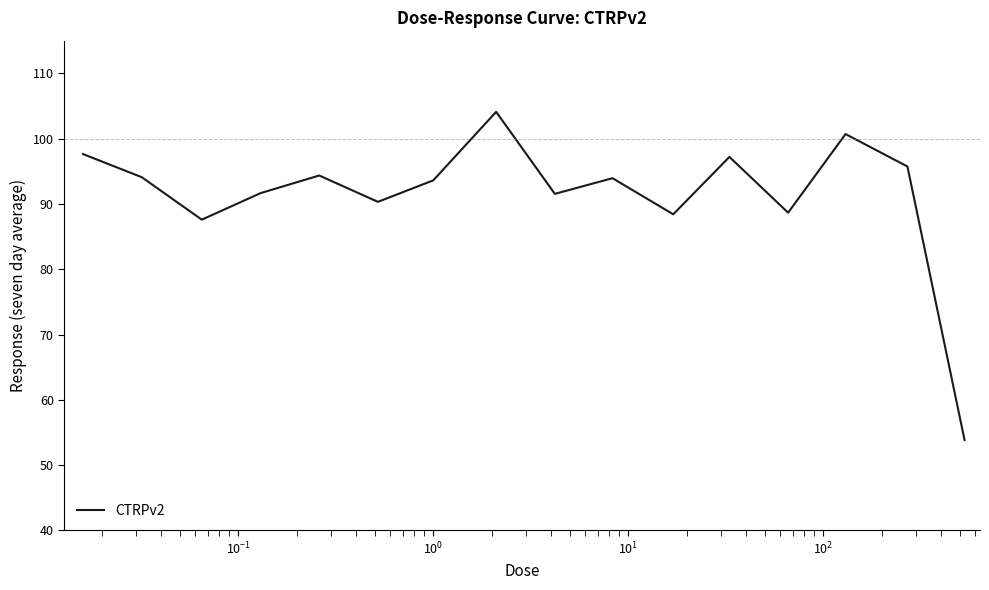

What is the greatest value displayed?

104.1